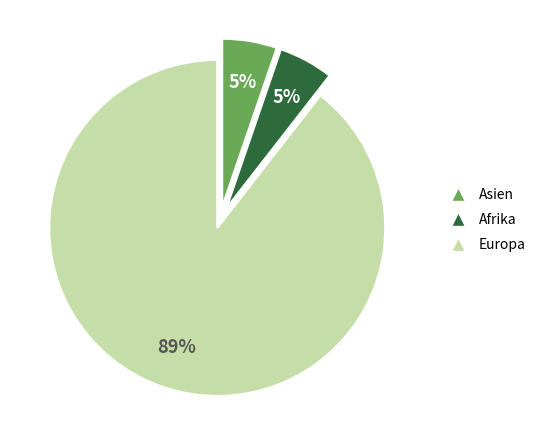

To the nearest percent, what is the average slice percentage?

33%